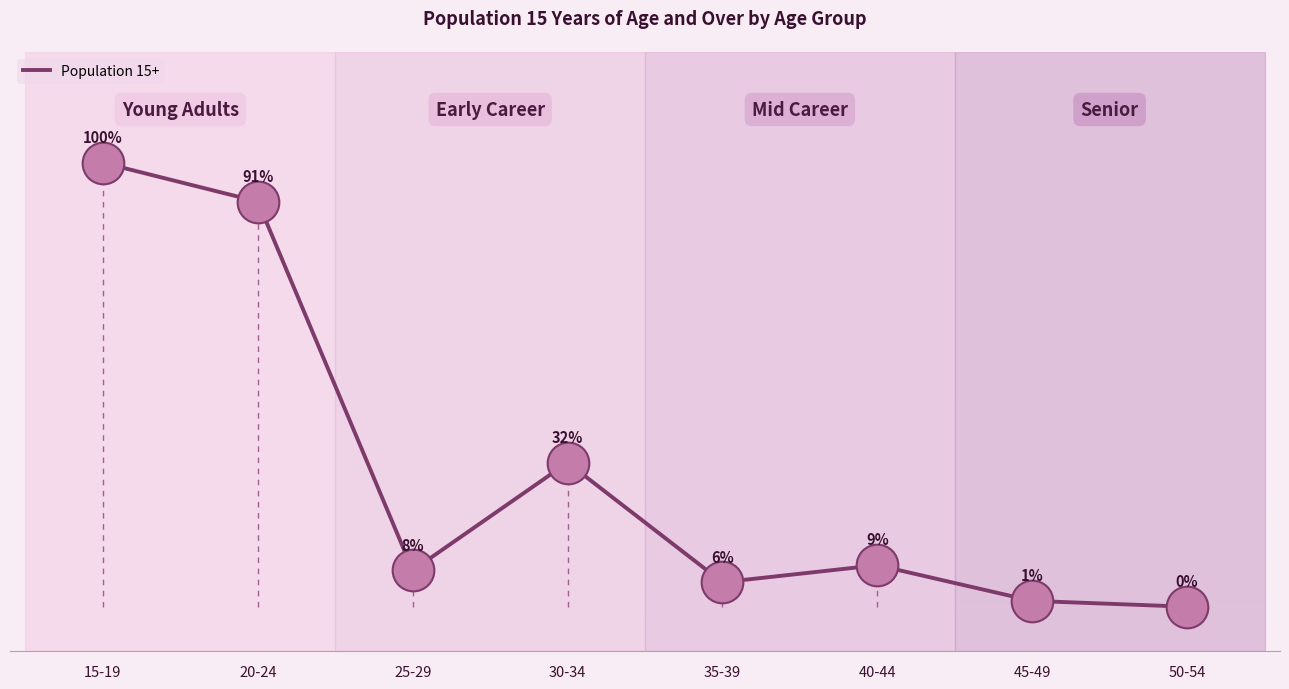

Which has a higher value, 25-29 or 35-39?

25-29